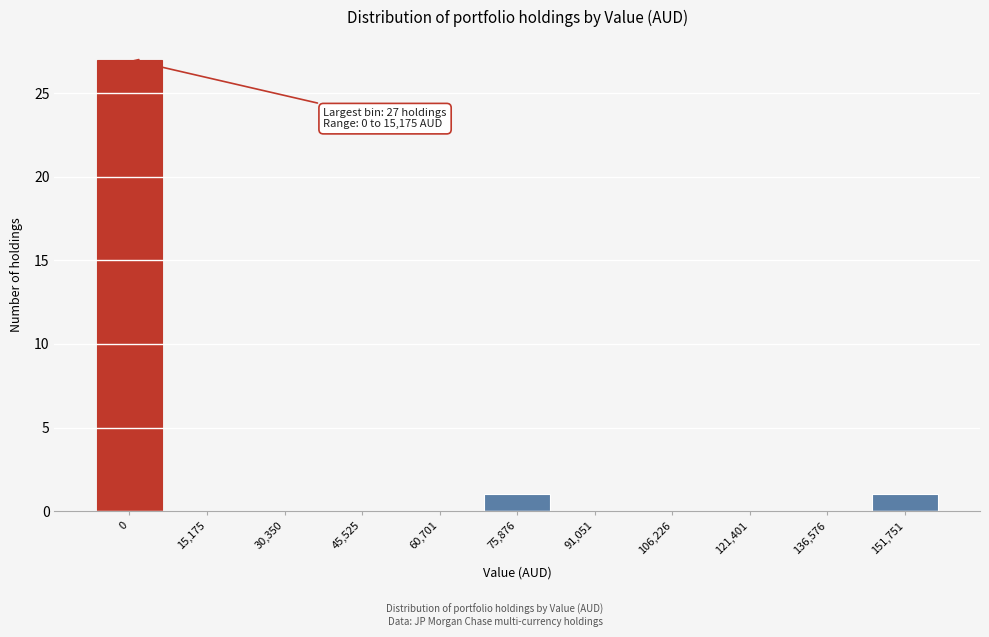

Reading left to right, extract all data points from this chart.

0=27	15,175=0	30,350=0	45,525=0	60,701=0	75,876=1	91,051=0	106,226=0	121,401=0	136,576=0	151,751=1